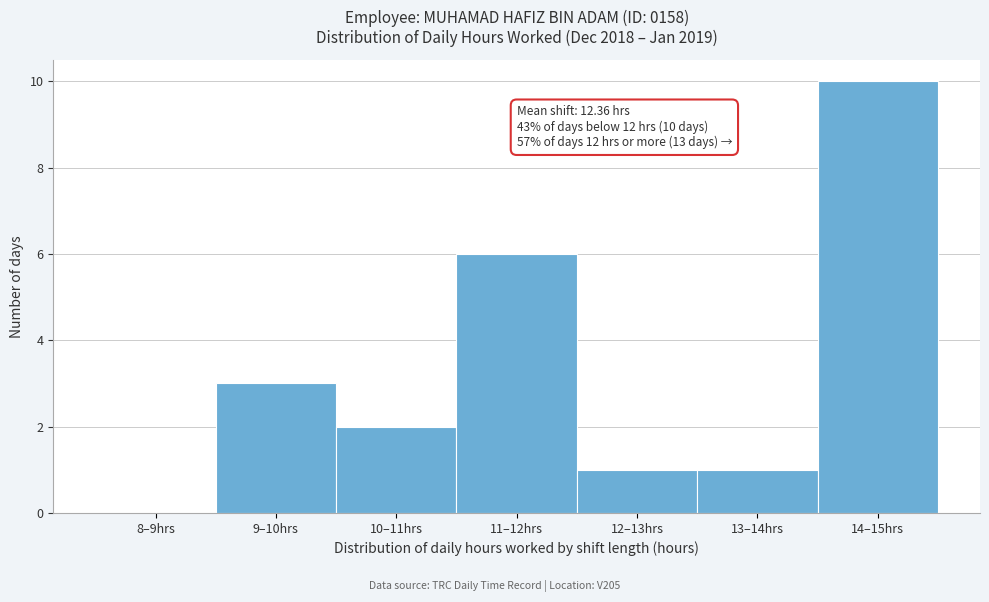

Reading left to right, extract all data points from this chart.

8–9hrs=0	9–10hrs=3	10–11hrs=2	11–12hrs=6	12–13hrs=1	13–14hrs=1	14–15hrs=10